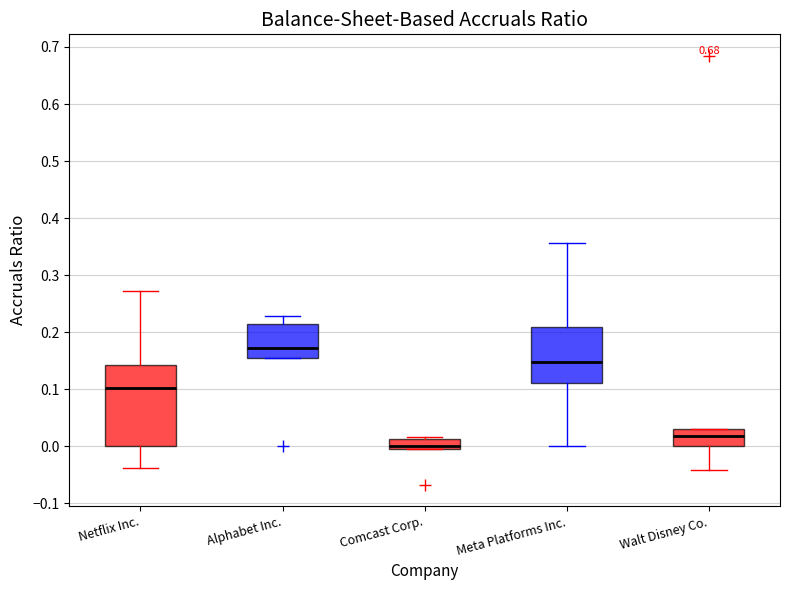

Reading left to right, transcribe this box plot: for each box, give where its median line is, the range the box spans, and where its two whiskers end, as read against the y-axis. The values are not printed on the chart, so give them approximately, as read against the axis.

Netflix Inc.: median 0.10, box 0.00 to 0.14, whiskers -0.04 to 0.27
Alphabet Inc.: median 0.17, box 0.15 to 0.21, whiskers 0.15 to 0.23
Comcast Corp.: median 0.00 (just above the box's lower edge), box 0.00 to 0.01, whiskers 0.00 to 0.02
Meta Platforms Inc.: median 0.15, box 0.11 to 0.21, whiskers 0.00 to 0.36
Walt Disney Co.: median 0.02, box 0.00 to 0.03, whiskers -0.04 to 0.03